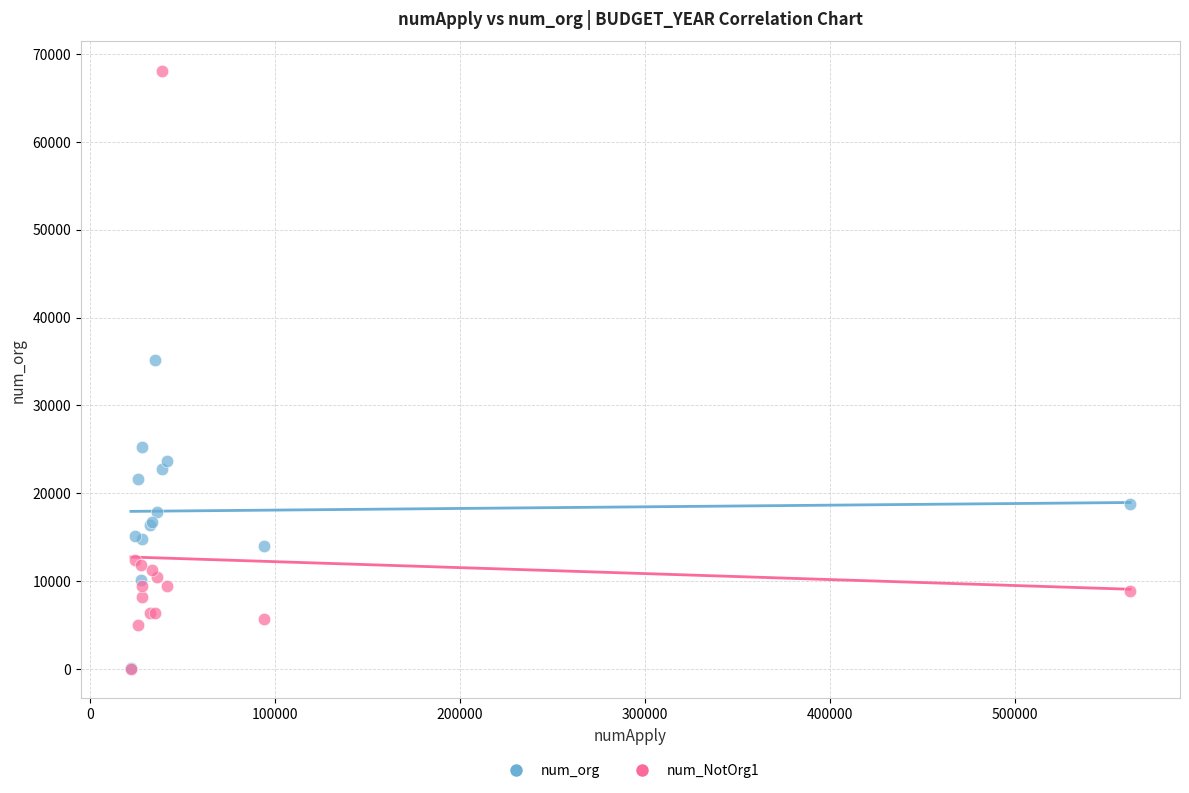

Across all series, what Y value is closest to 34043?

35213